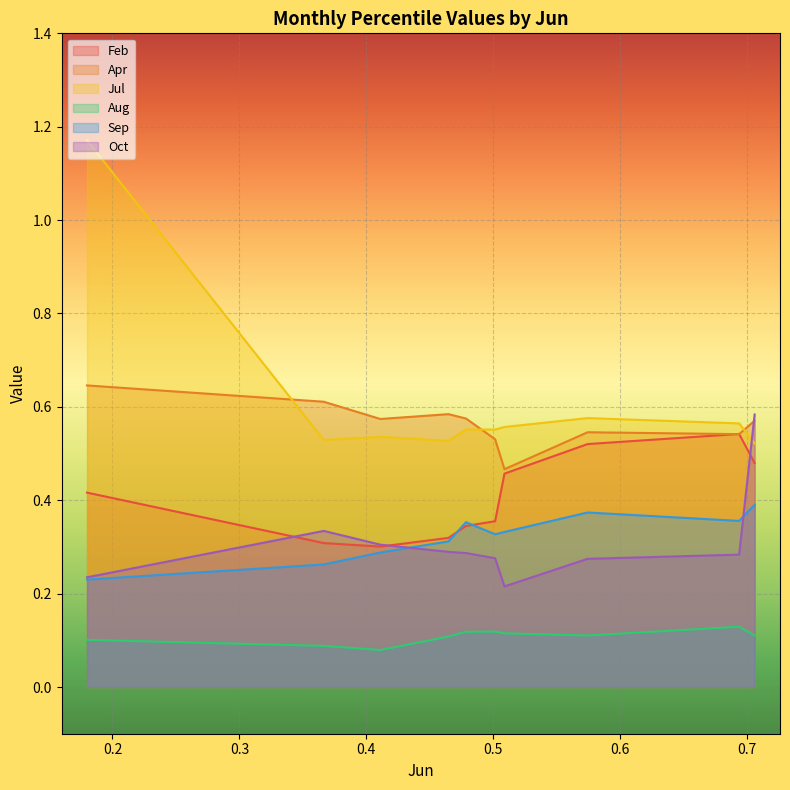

Count the number of data series in this chart.

6